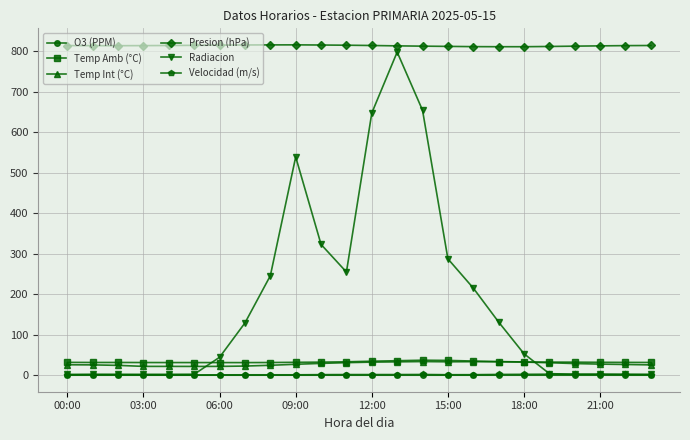

True or false: Temp Amb (°C) and Presion (hPa) intersect in this chart.

False